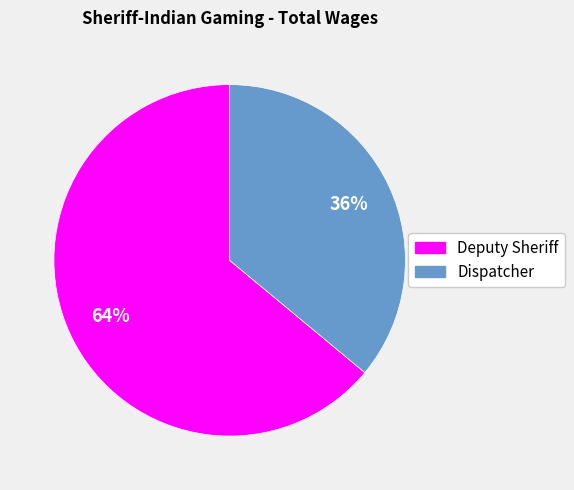

The Dispatcher slice represents 50% of the pie. True or false?

False